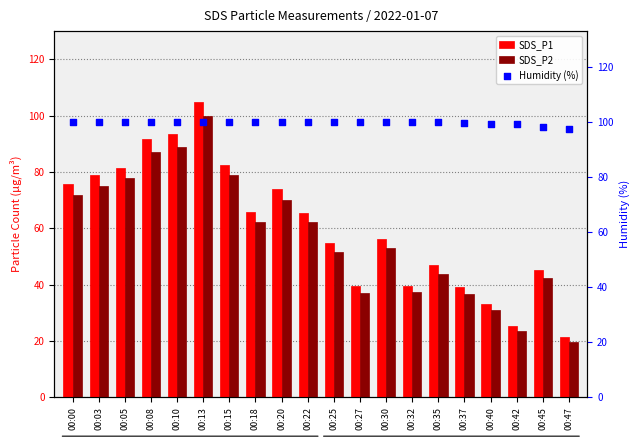

Which series has the largest total across all categories?

Humidity (%)